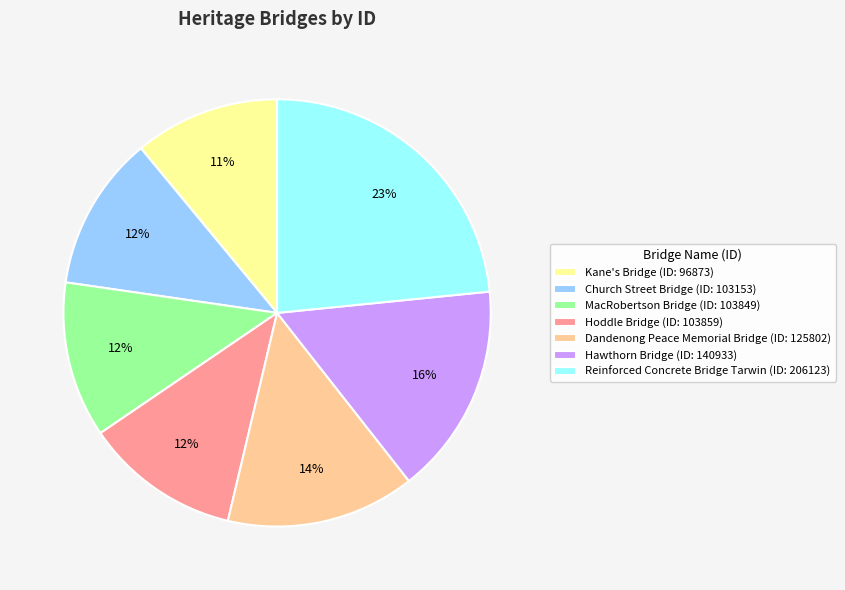

What percentage is the Kane's Bridge (ID: 96873) slice, to the nearest percent?

11%